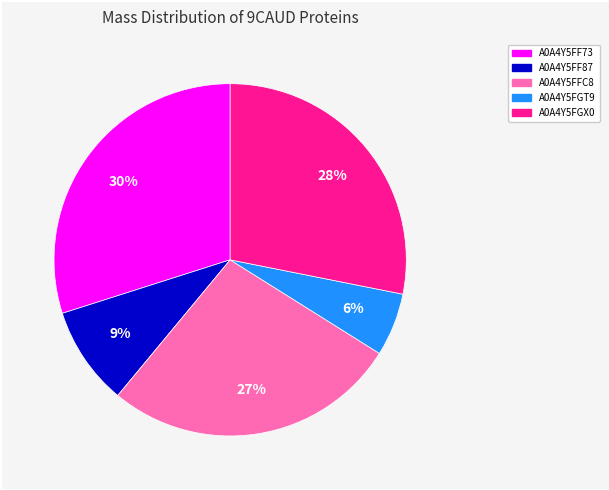

How many segments does this pie chart have?

5